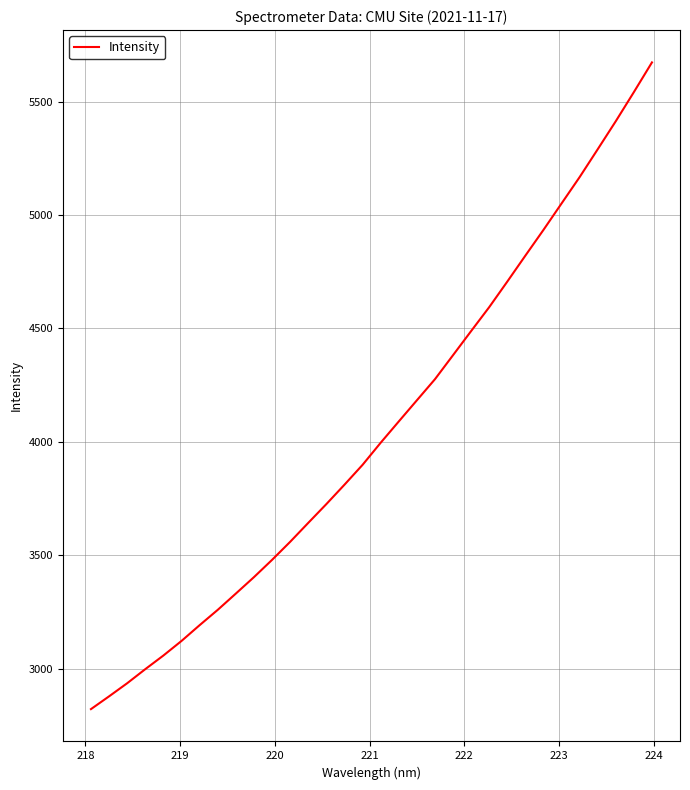

What is the greatest value displayed?

5673.1